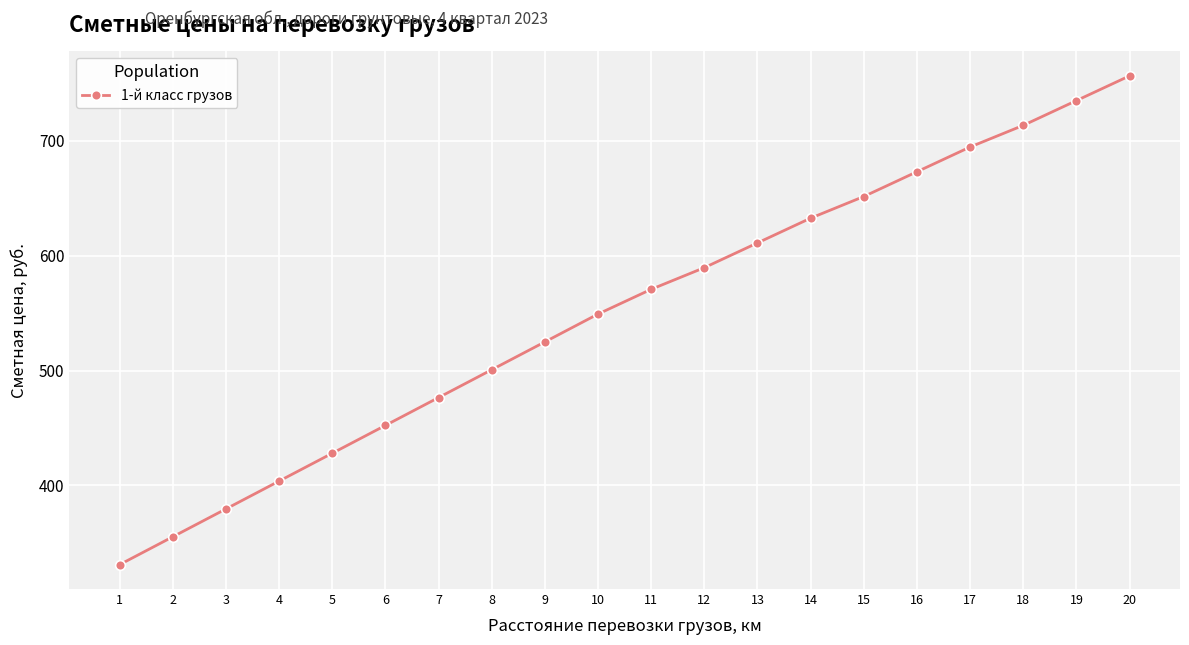

Is it true that the value at 18 is 162.6?

False